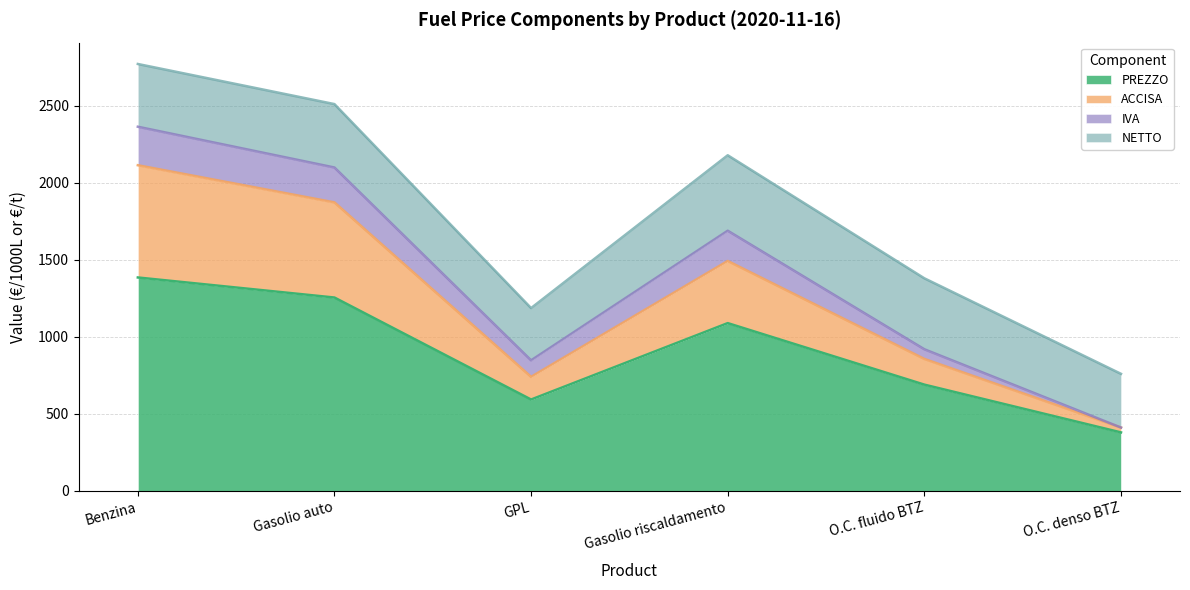

What is the average value of the PREZZO series?

899.0